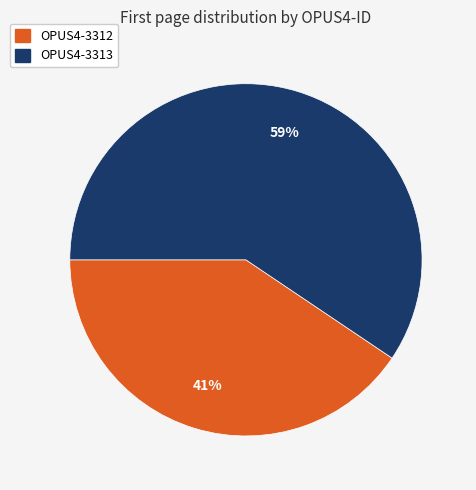

Is the sum of OPUS4-3312 and OPUS4-3313 greater than half?

Yes